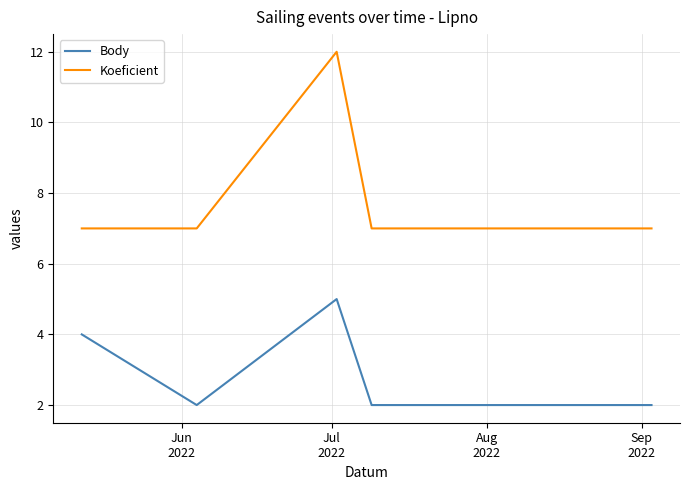

What is the difference between the maximum and minimum values in the Koeficient series?

5